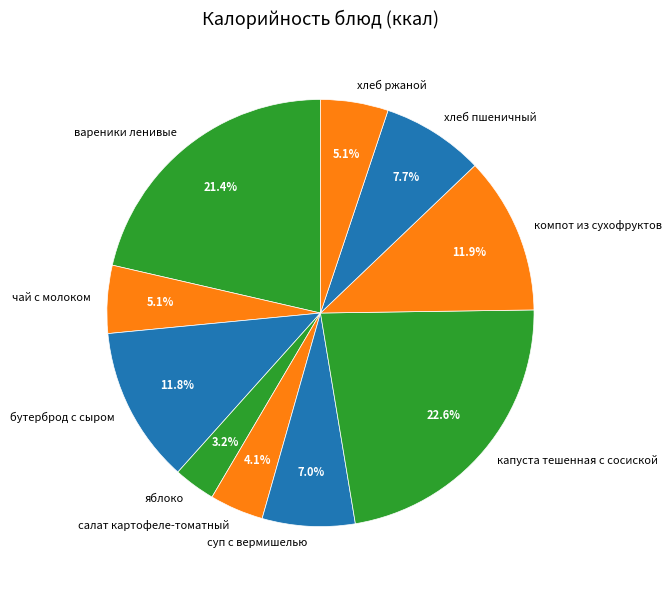

How many slices are in this pie chart?

10